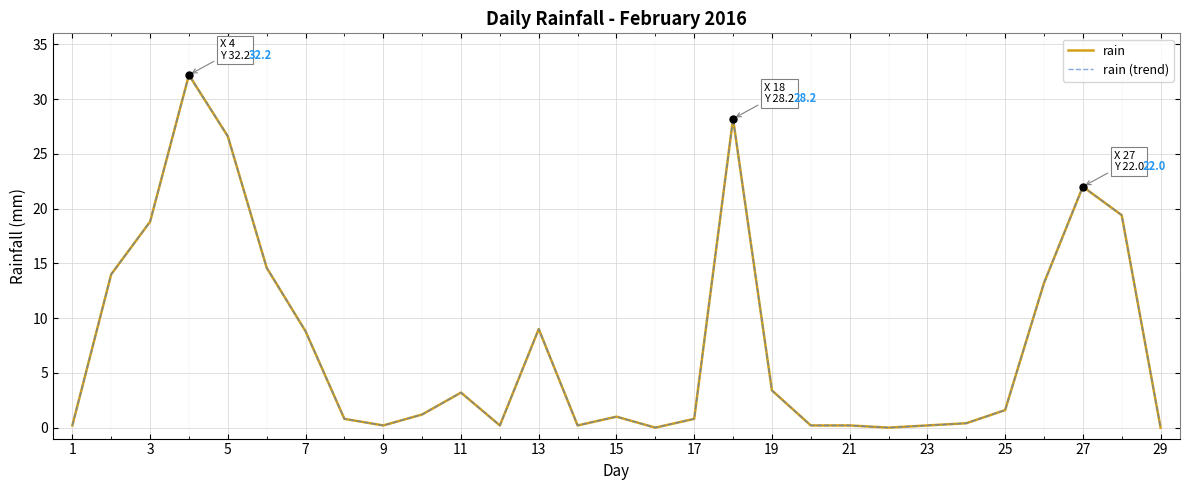

Does the chart have visible grid lines?

Yes